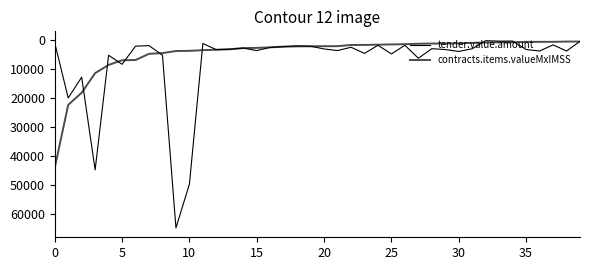

Which category has the lowest value in the contracts.items.valueMxIMSS series?

39